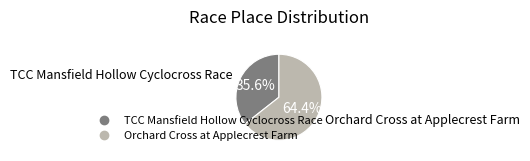

Count the number of slices in the pie.

2